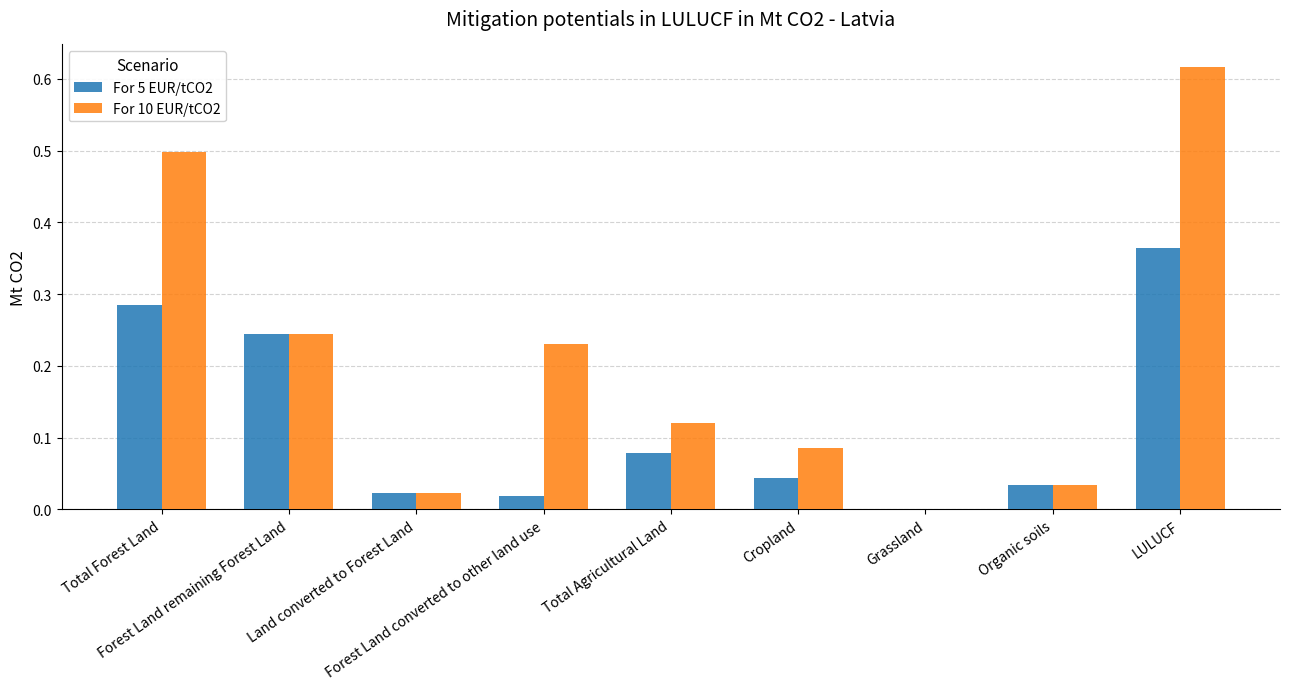

At which label is For 5 EUR/tCO2 closest to 0?

Grassland